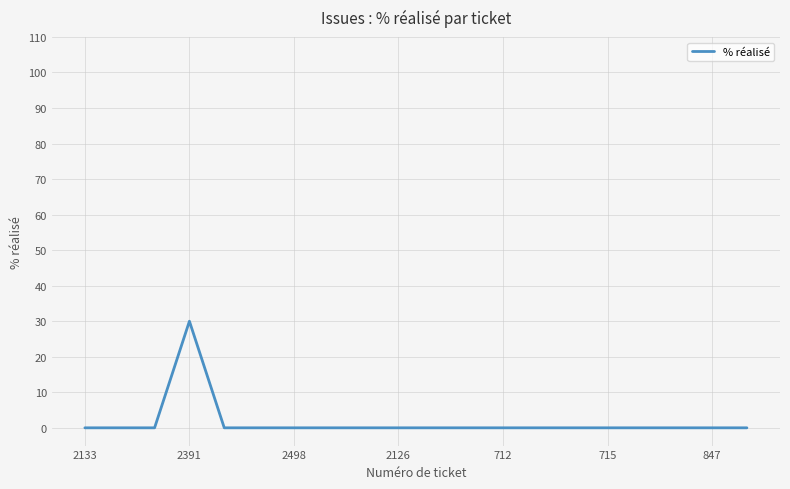

What is the difference between the maximum and minimum values?

30